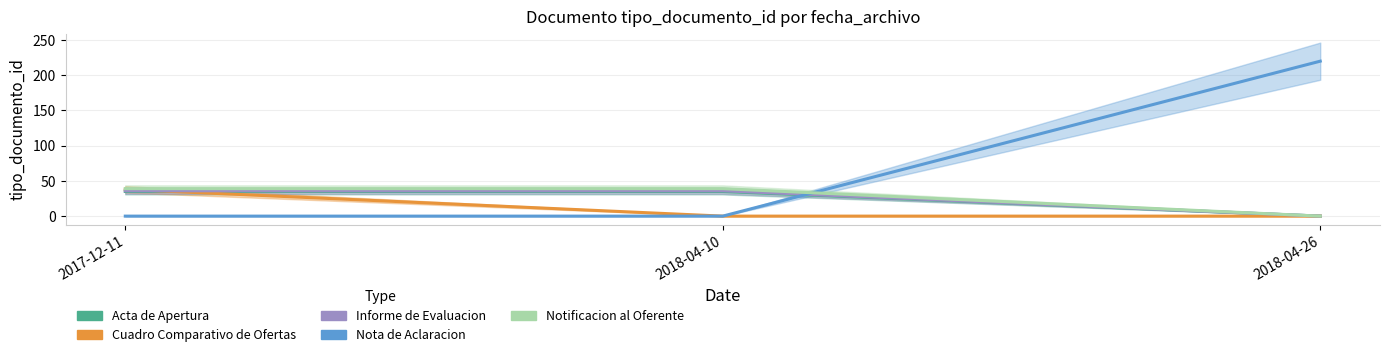

Where is Notificacion al Oferente nearest to the value 19?

2018-04-26